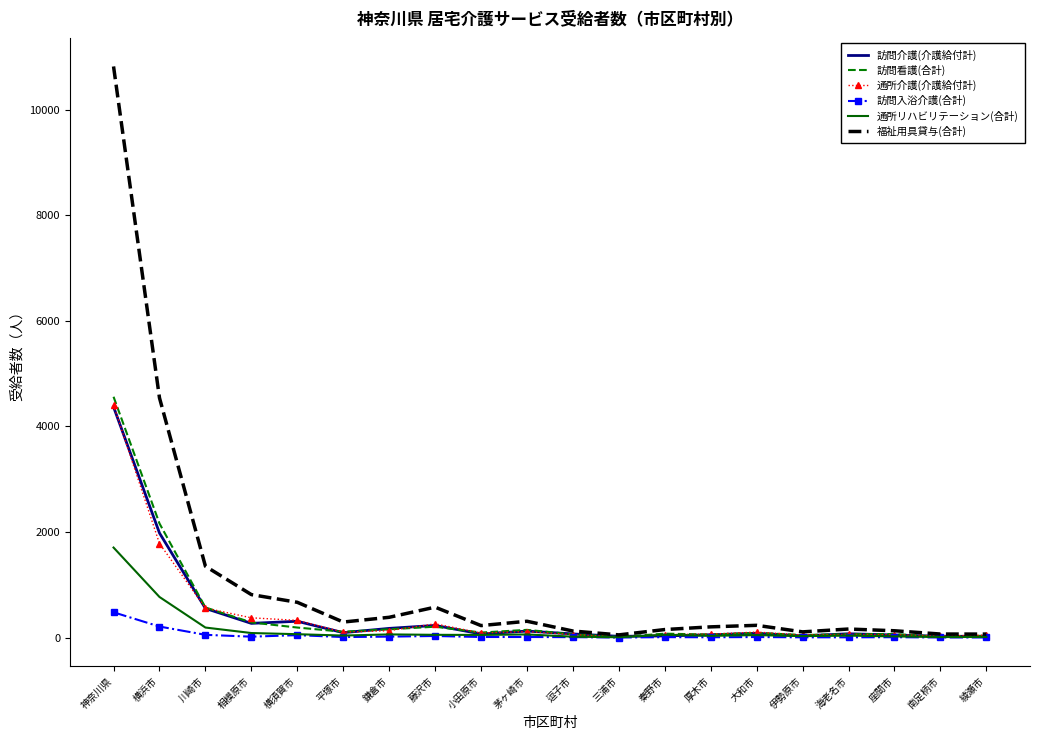

How many values in the 訪問入浴介護(合計) series are below 10?

9